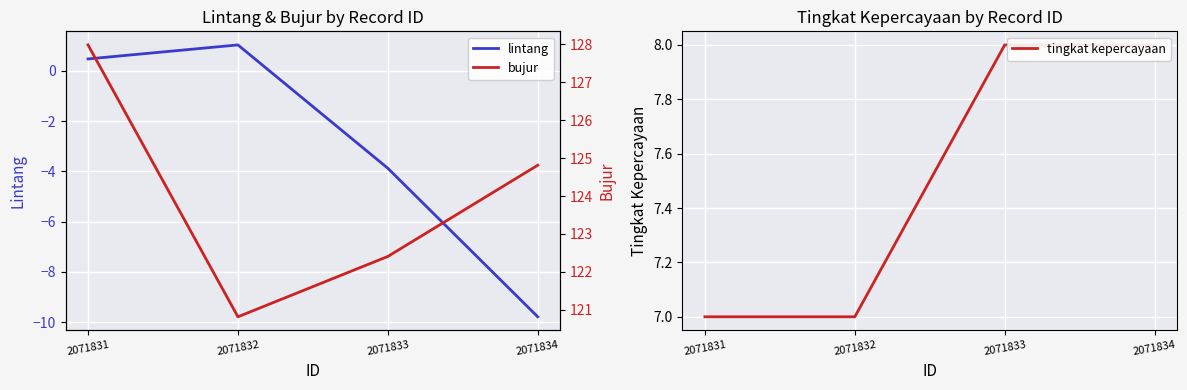

What is the average value of the bujur series?

124.0